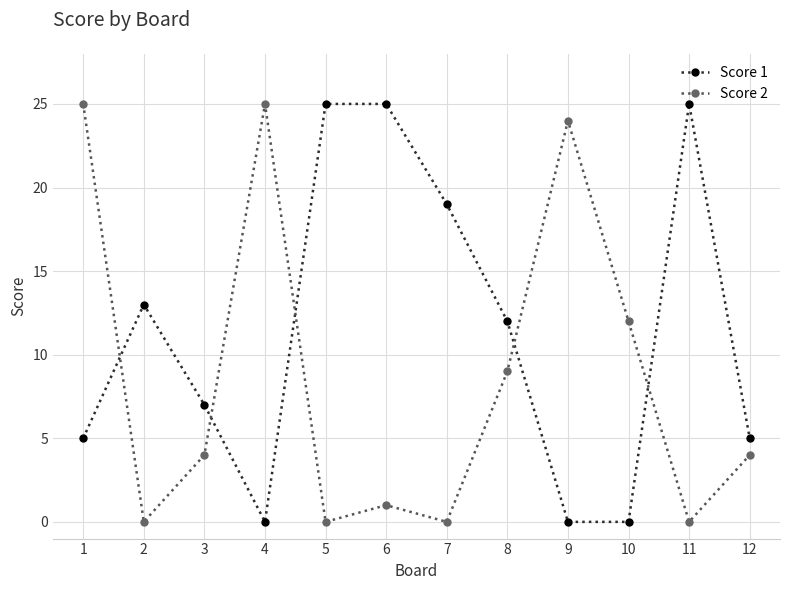

True or false: Score 2 and Score 1 intersect in this chart.

True